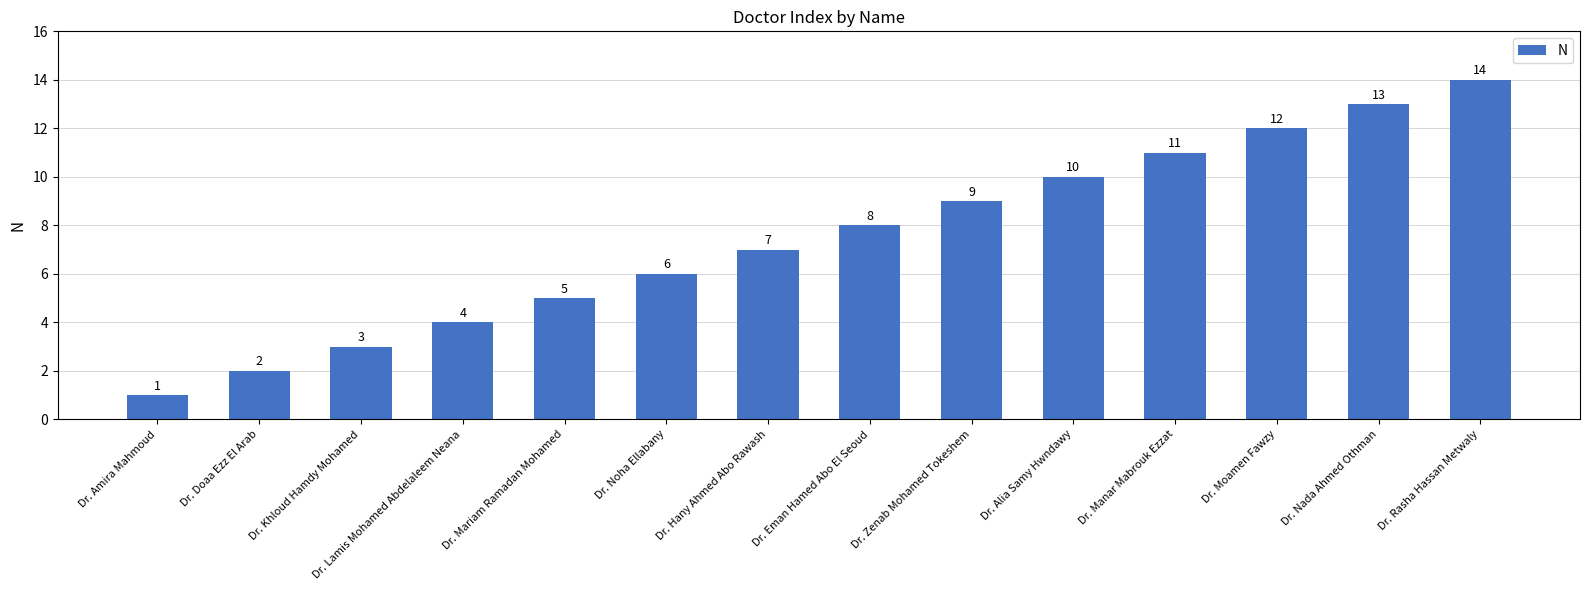

Are the bars horizontal?

No